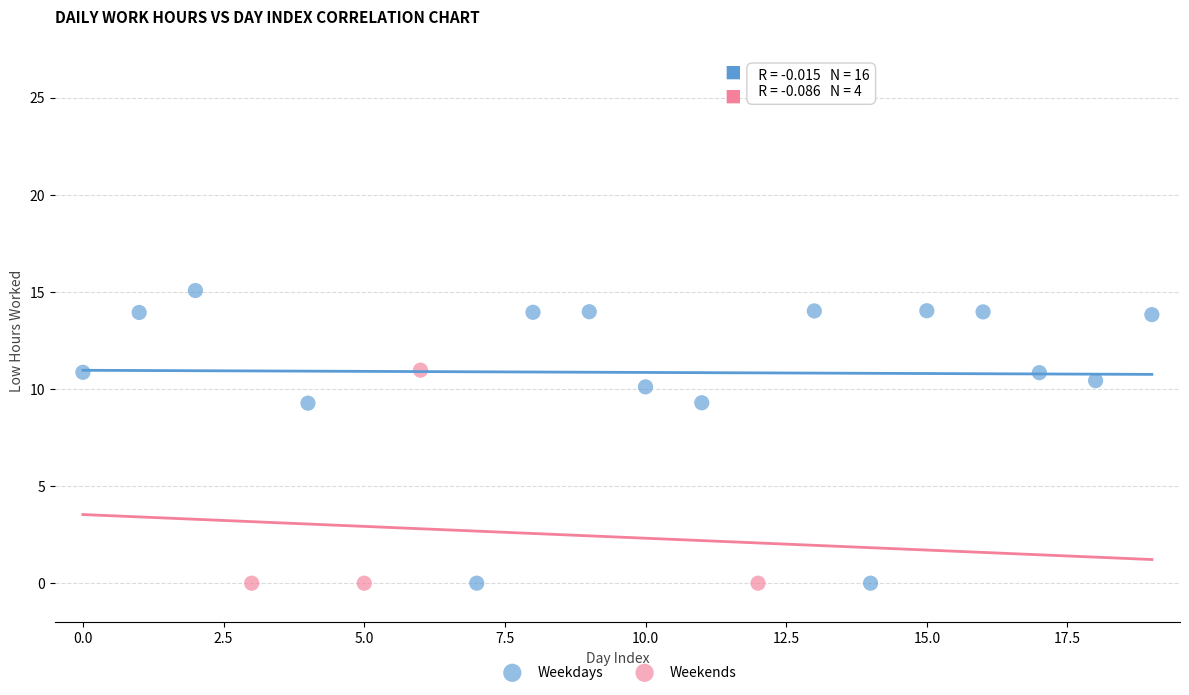

Which series has the widest spread of Y values?

Weekdays